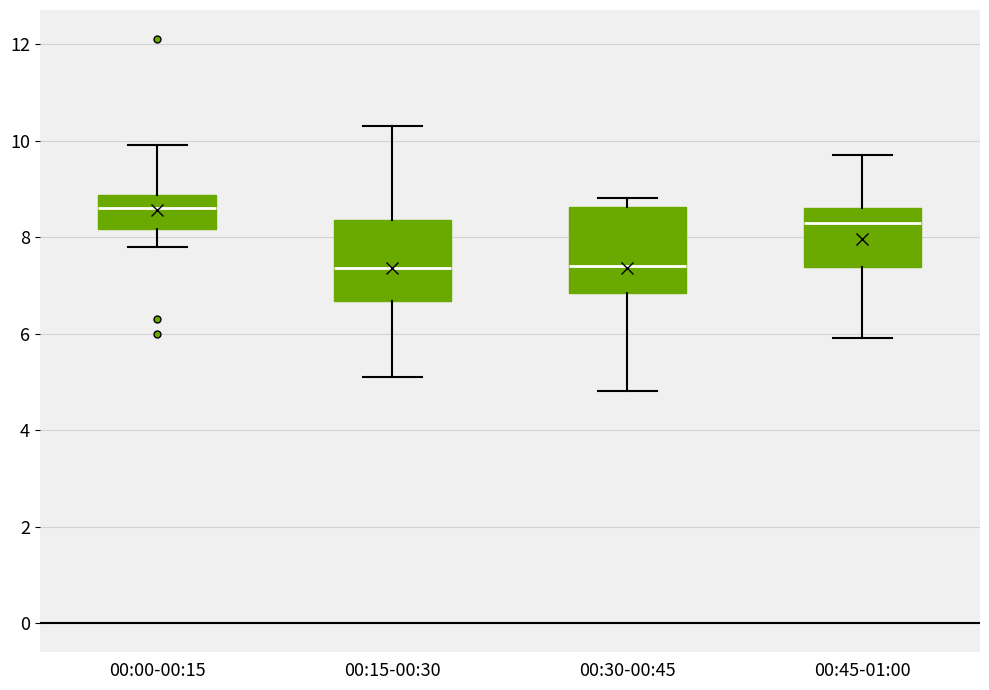

Reading left to right, transcribe this box plot: for each box, give where its median line is, the range the box spans, and where its two whiskers end, as read against the y-axis. The values are not printed on the chart, so give them approximately, as read against the axis.

00:00-00:15: median 8.6, box 8.2 to 8.8, whiskers 7.8 to 10.0
00:15-00:30: median 7.4, box 6.6 to 8.4, whiskers 5.2 to 10.4
00:30-00:45: median 7.4, box 6.8 to 8.6, whiskers 4.8 to 8.8
00:45-01:00: median 8.4, box 7.4 to 8.6, whiskers 6.0 to 9.8